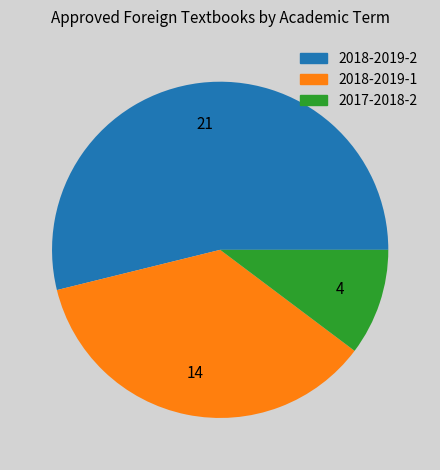

What is the ratio of the value at 2017-2018-2 to the value at 2018-2019-1?

0.3